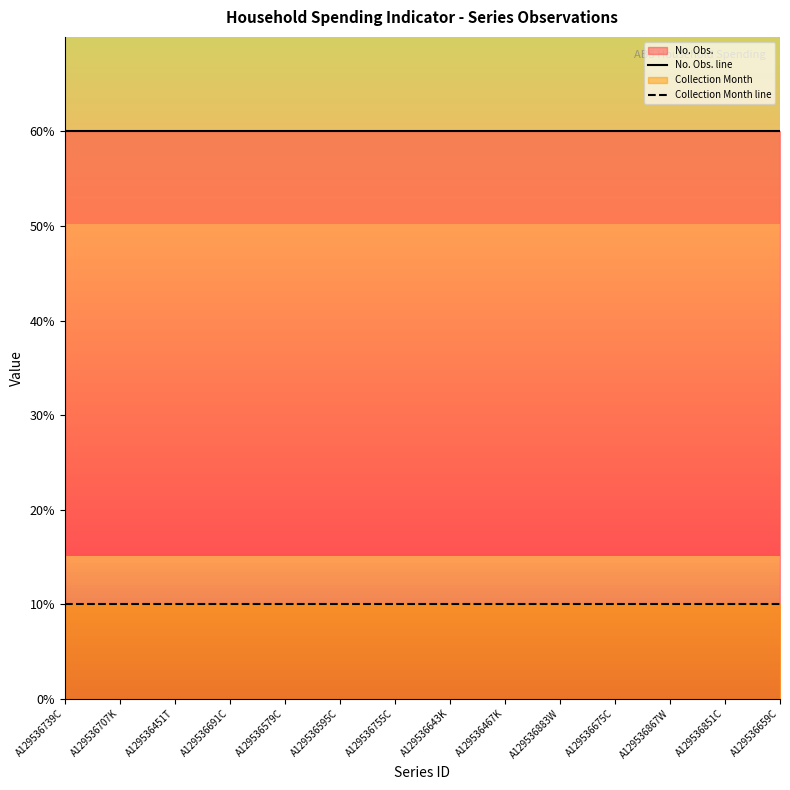

Between A129536755C and A129536451T, which is larger?

A129536755C